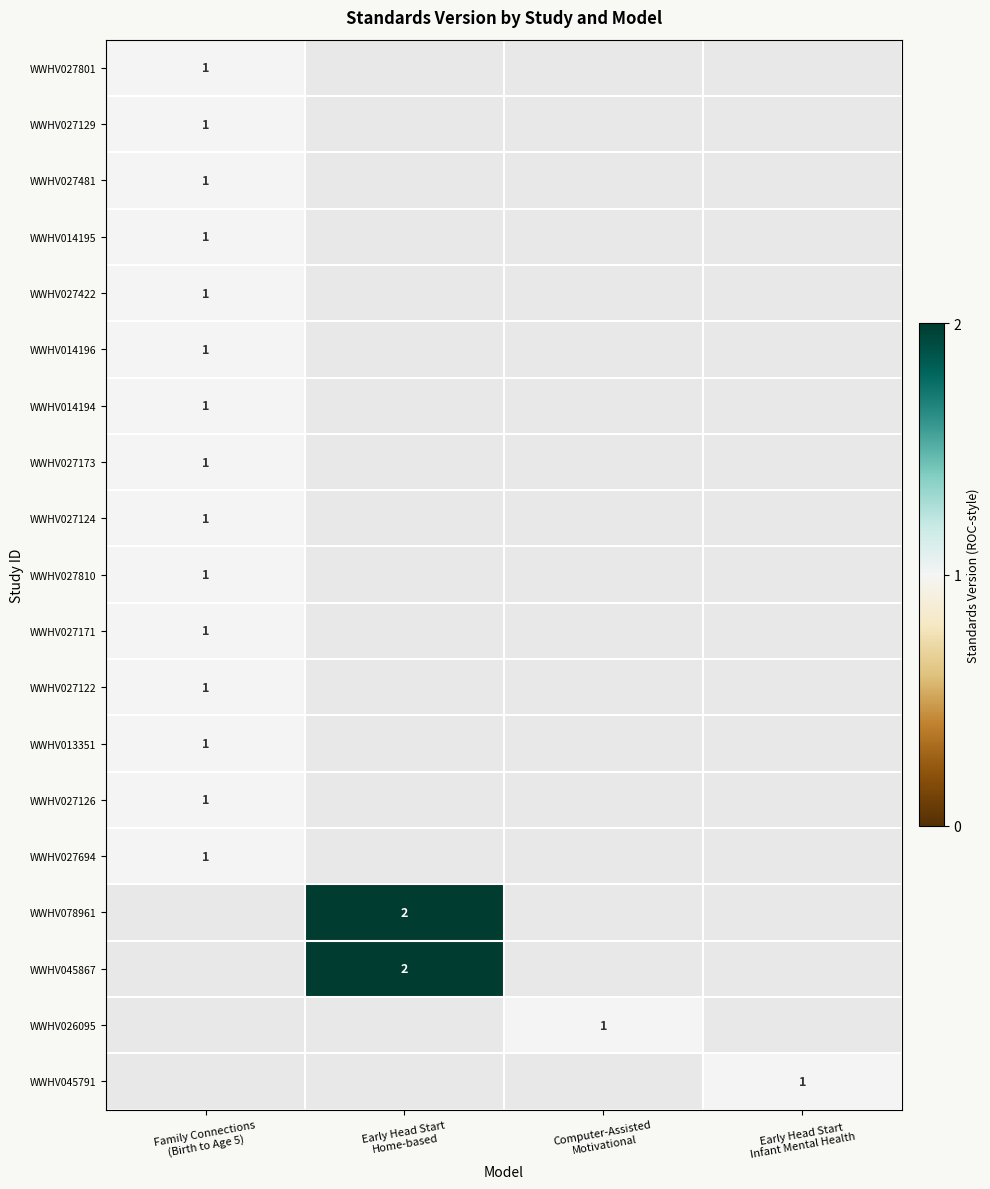

How many data points does each series have?

4